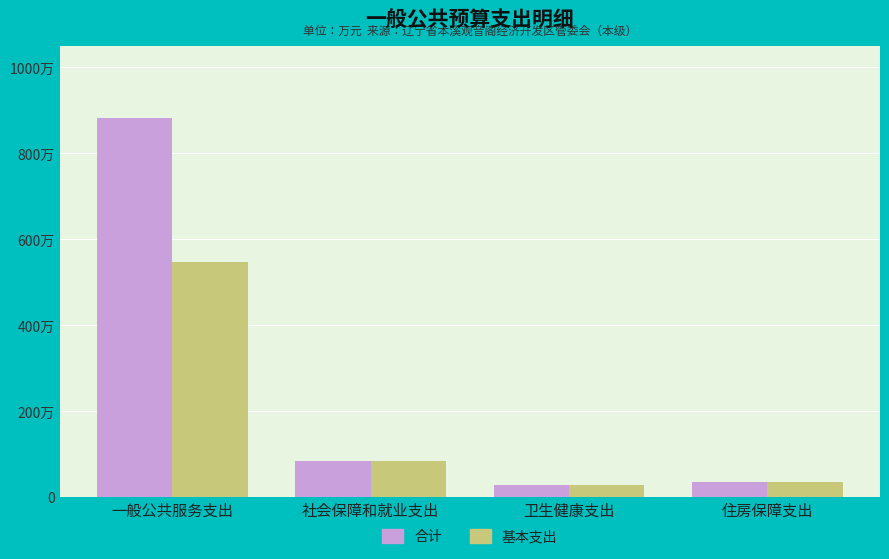

The value of 合计 at 社会保障和就业支出 is 35.0. True or false?

False